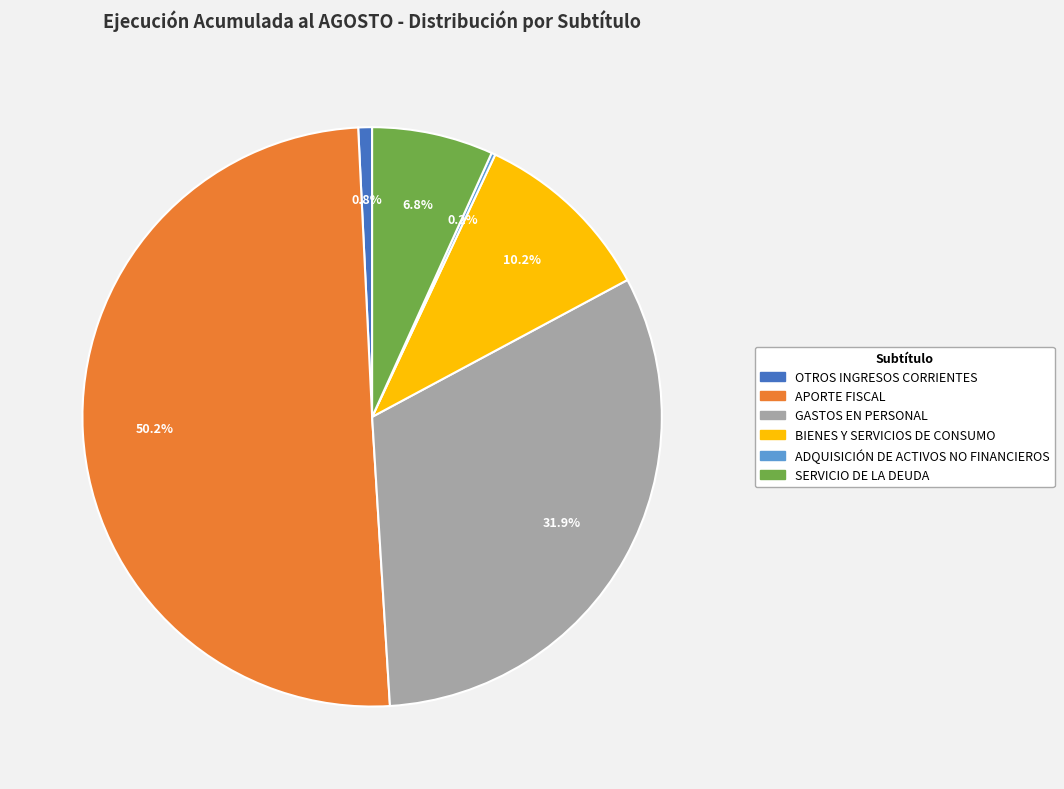

What percentage is NOT represented by GASTOS EN PERSONAL?

68.1%